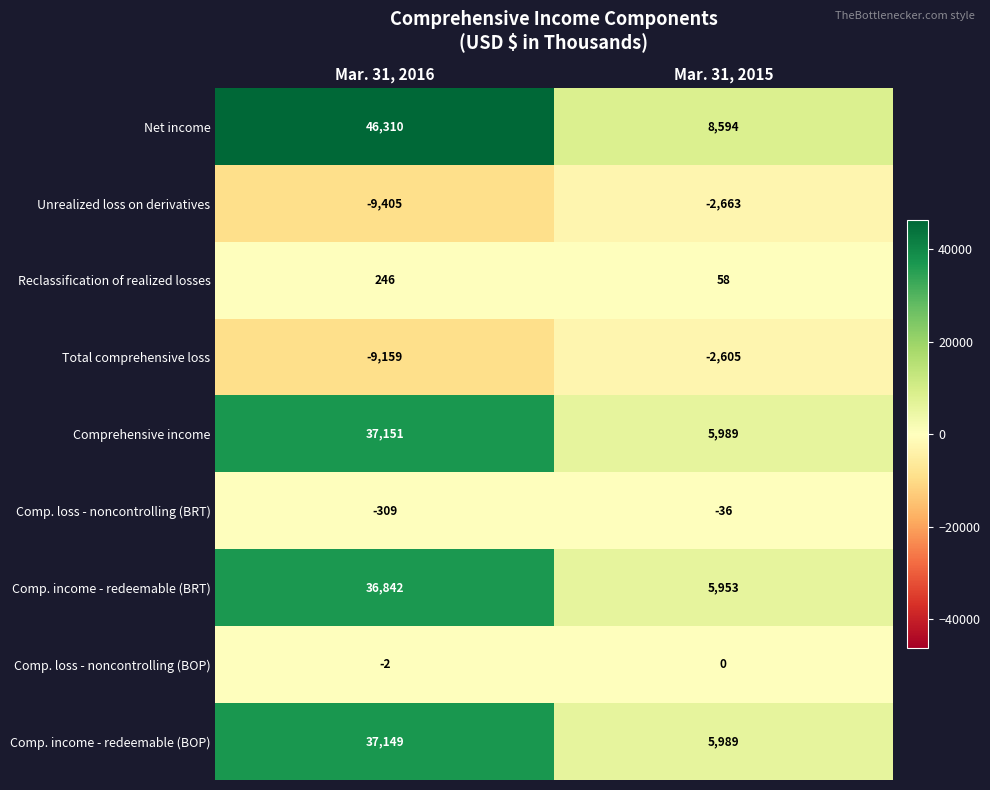

Which series has the largest total across all categories?

Net income